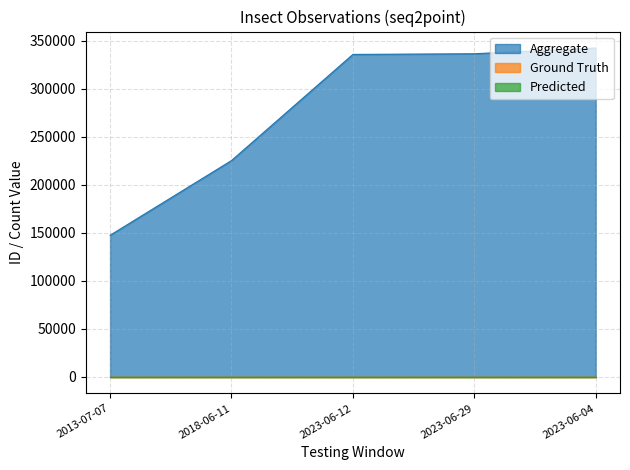

The Predicted series shows 1 at 2023-06-04. True or false?

True